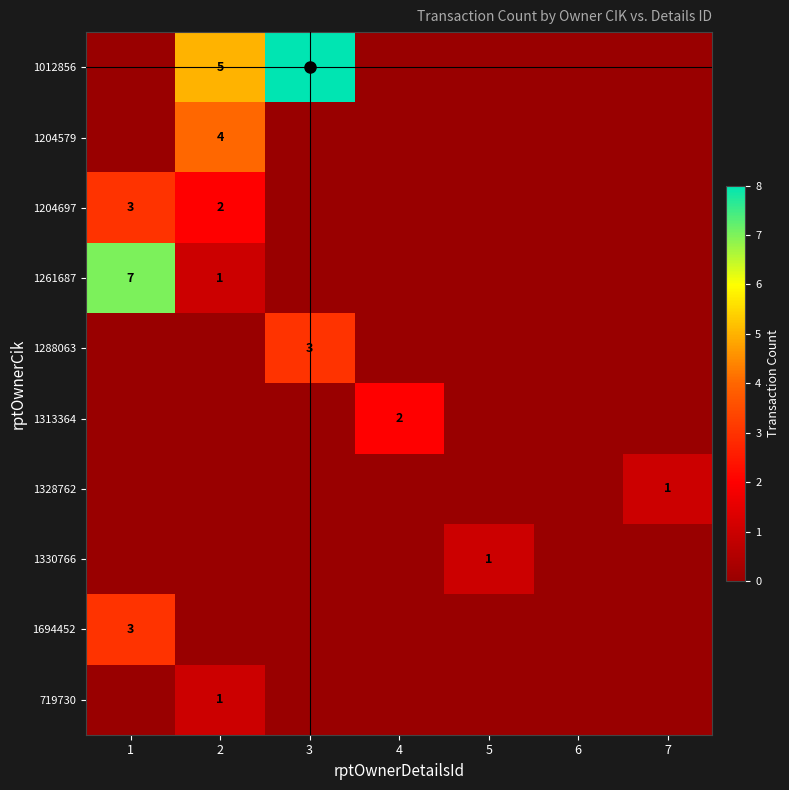

Where is 1330766 nearest to the value 0?

1